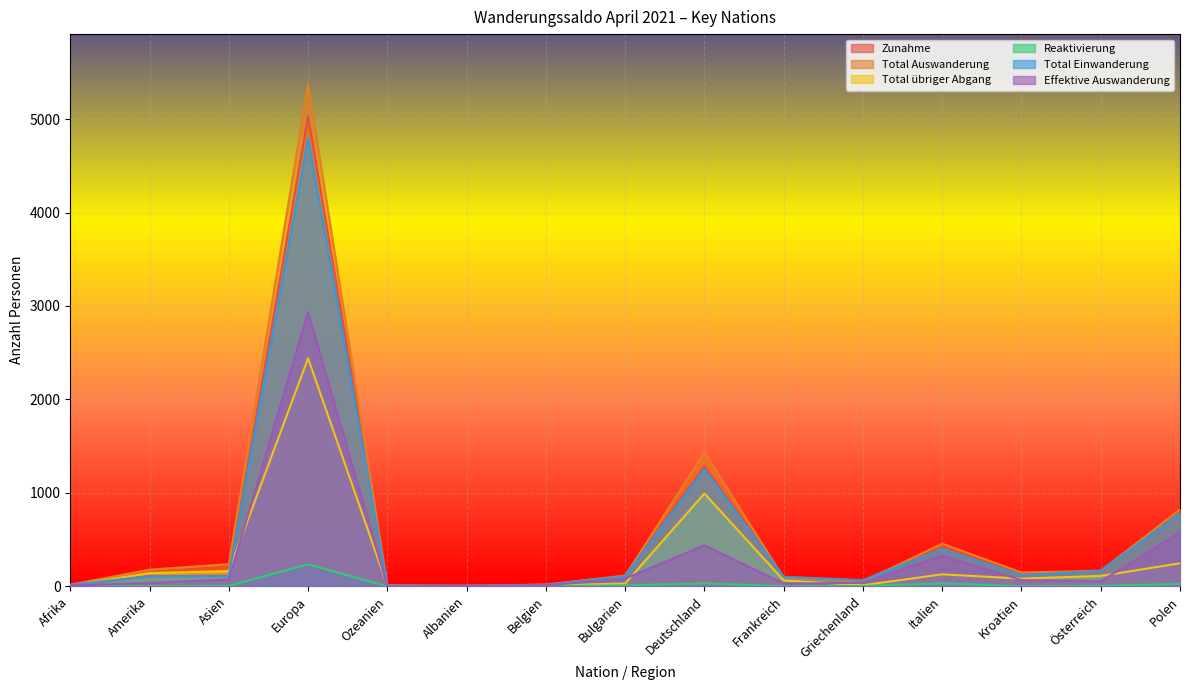

Where is the first local minimum for Effektive Auswanderung?

Ozeanien